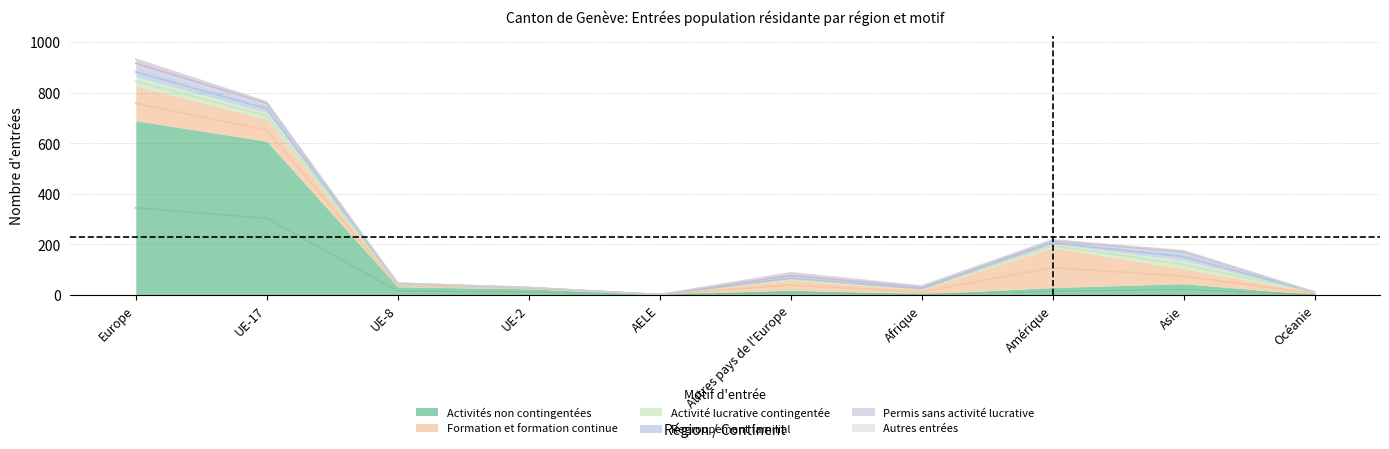

At how many categories does at least one series exceed 666?

1